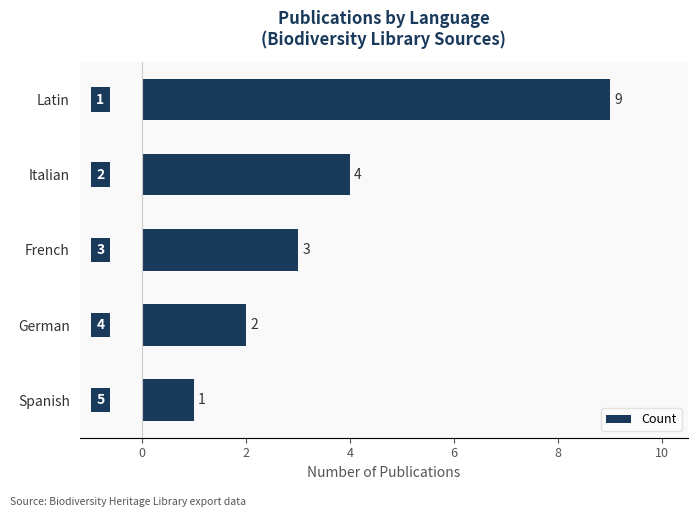

At which label is the value closest to 5?

Italian